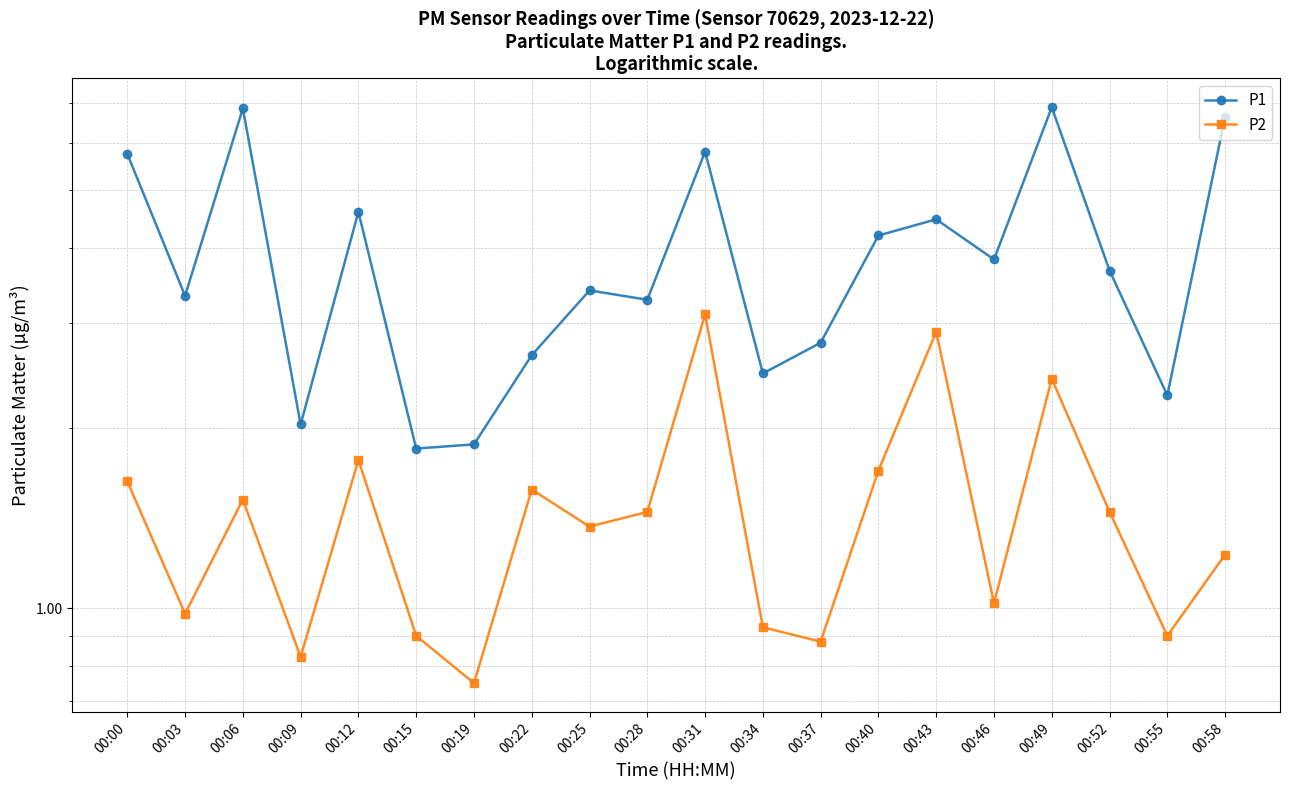

The P1 series shows 4.3 at 00:37. True or false?

False